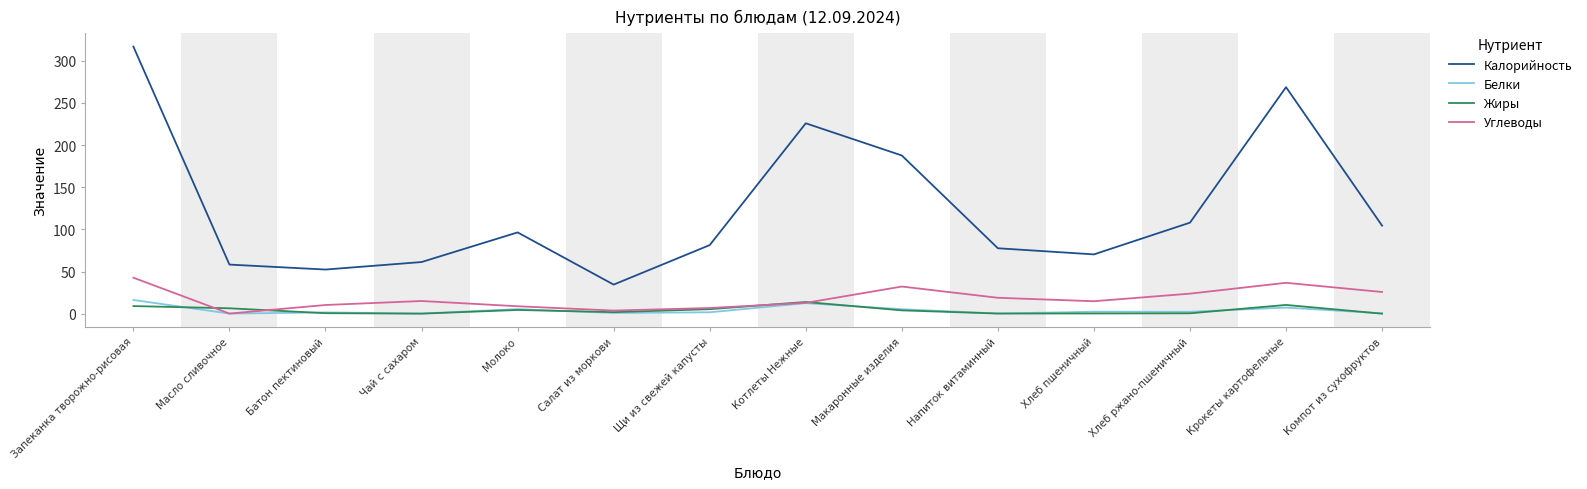

At which category does Калорийность reach its first local valley?

Батон пектиновый